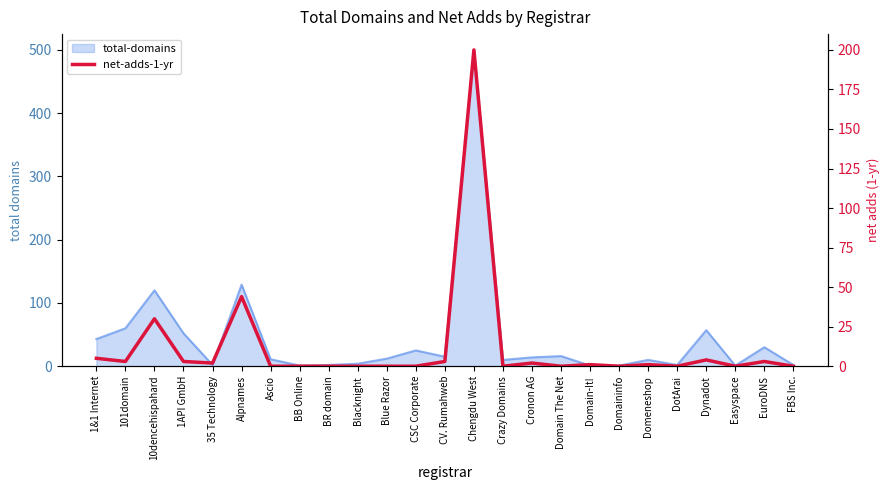

At which label does the data first exceed 1?

1&1 Internet